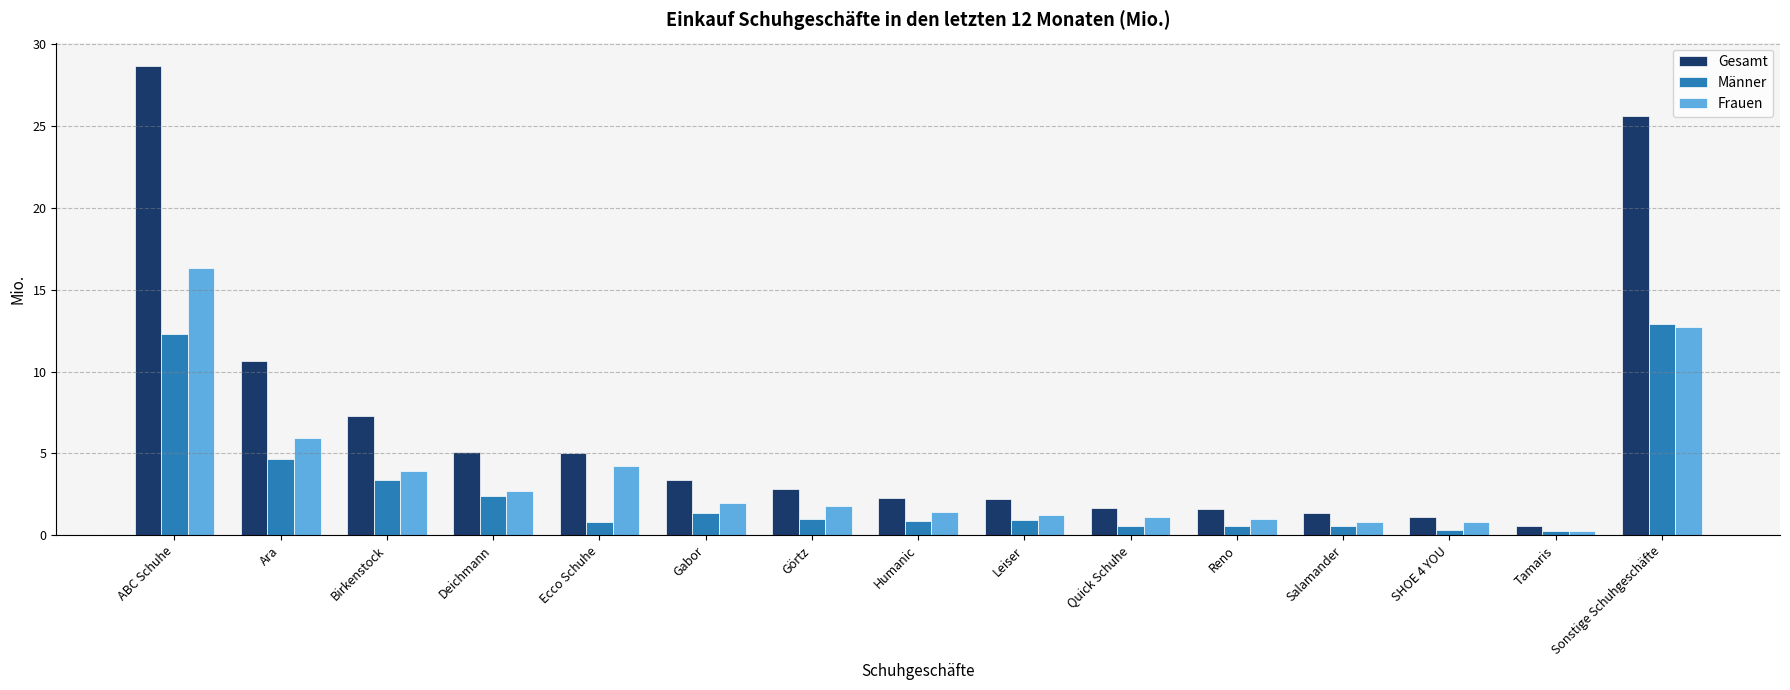

What is the label of the 11th bar from the left?

Reno